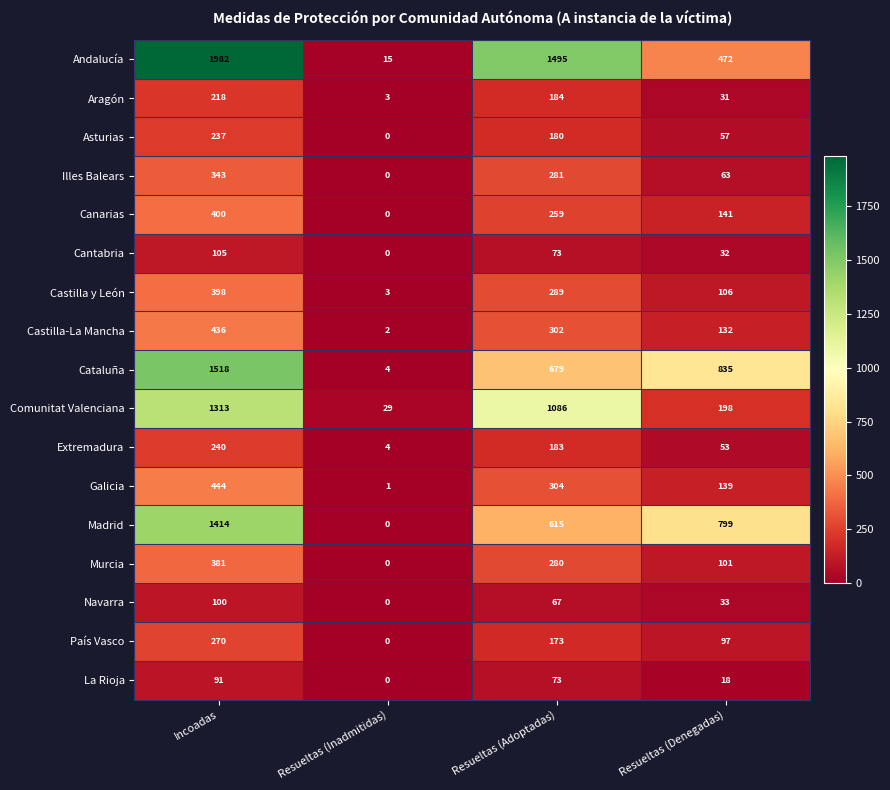

Between Incoadas and Resueltas (Adoptadas), which series saw the biggest shift?

Cataluña